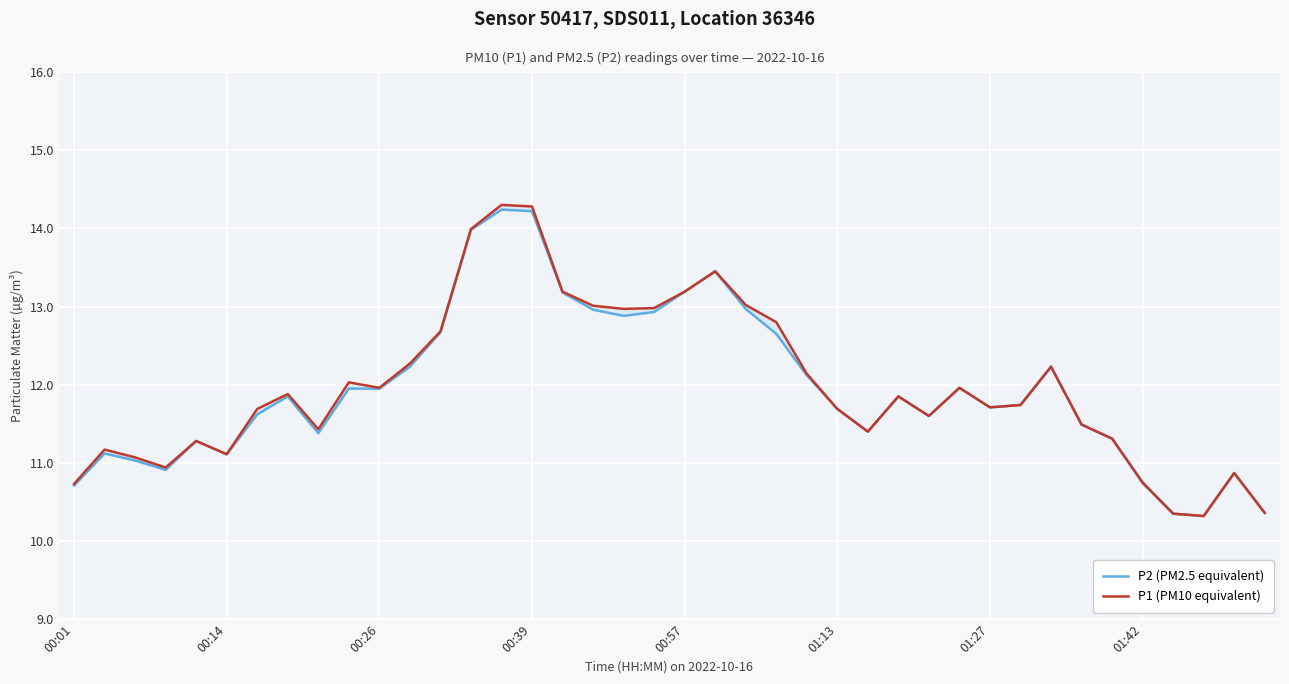

How many distinct data groups are displayed?

2